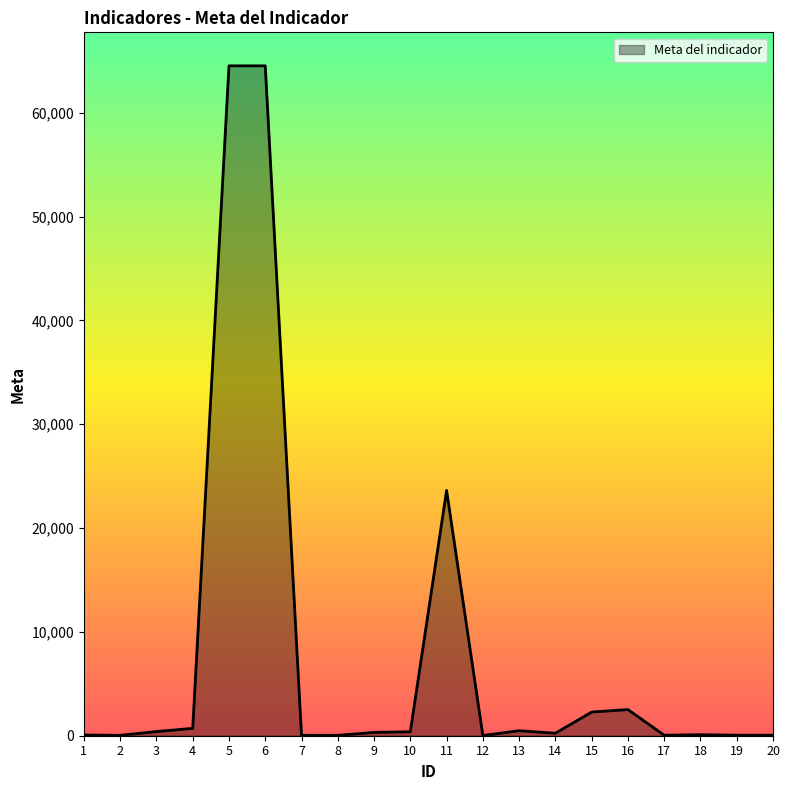

What is the greatest value displayed?

64530